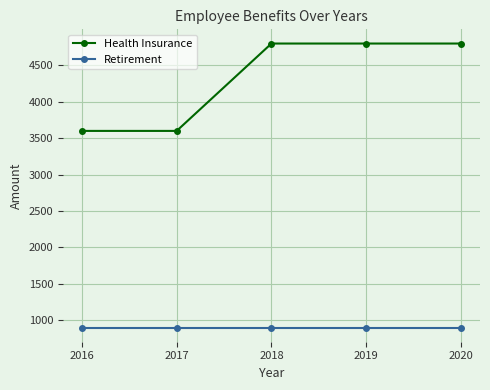

Reading right to left, what are all the values shown in this chart?

Health Insurance: 4800	4800	4800	3600	3600
Retirement: 900	900	900	900	900